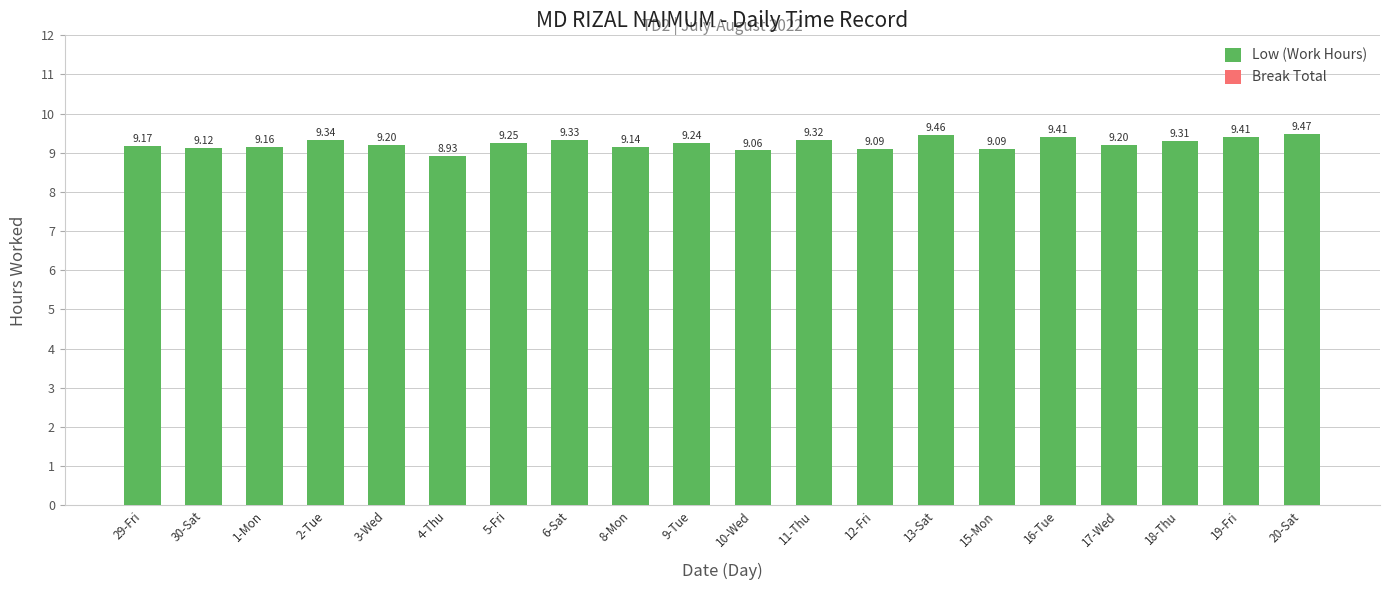

What is the ratio of the value at 11-Thu to the value at 19-Fri?

1.0